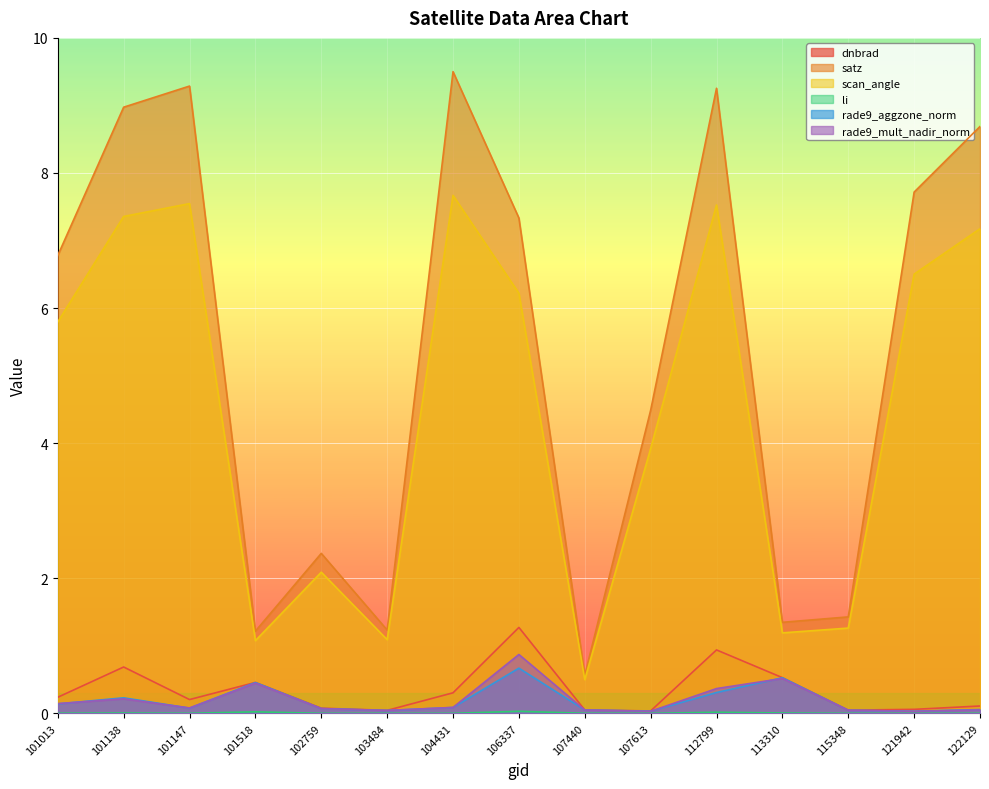

Count the number of categories in the chart.

15